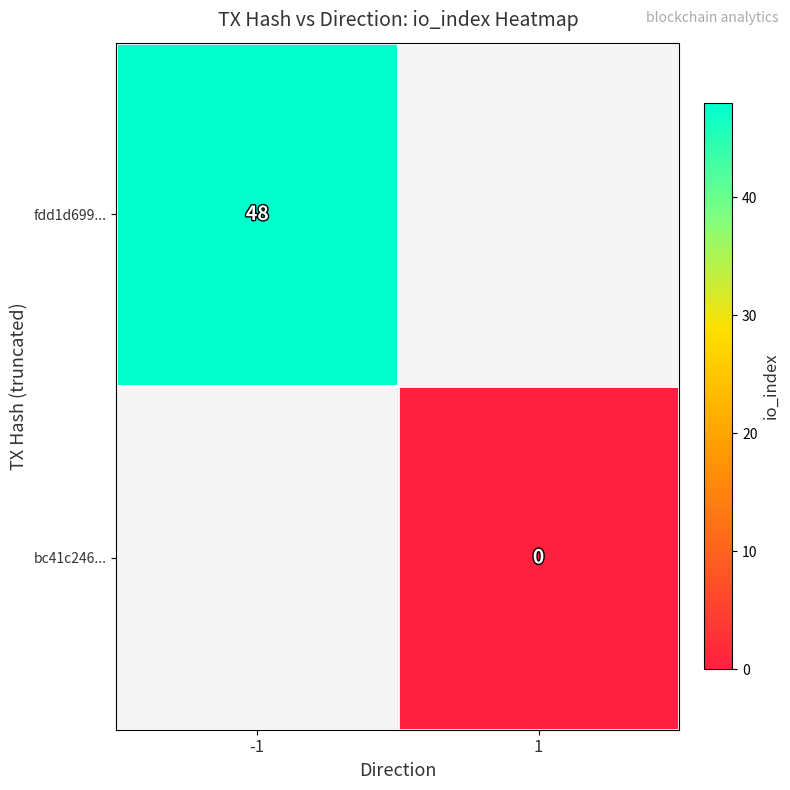

True or false: fdd1d699... has a value of 48 at -1.

True